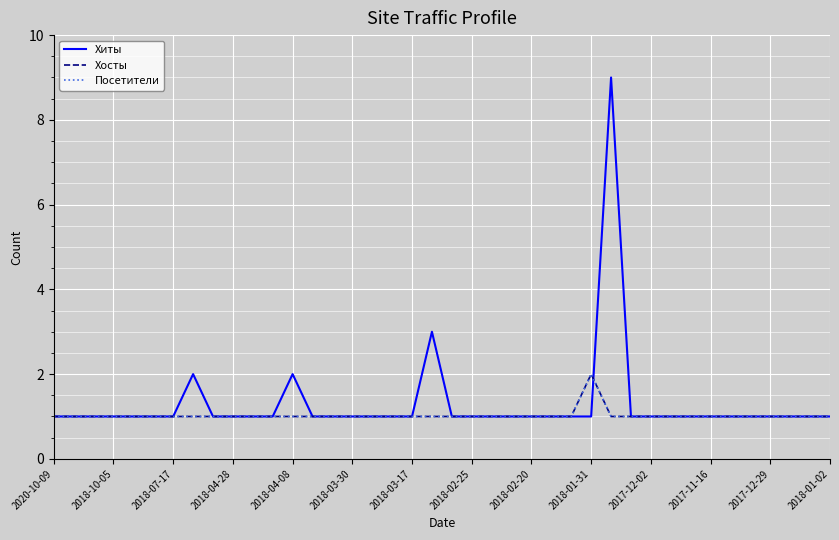

What is the lowest value of the Хиты series?

1